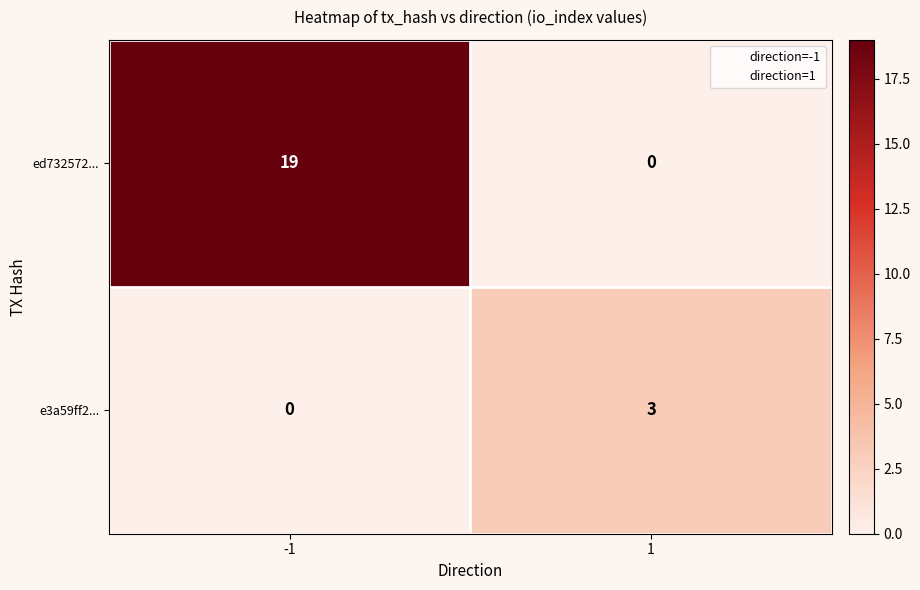

What is the spread (max minus min) of values at 1?

3